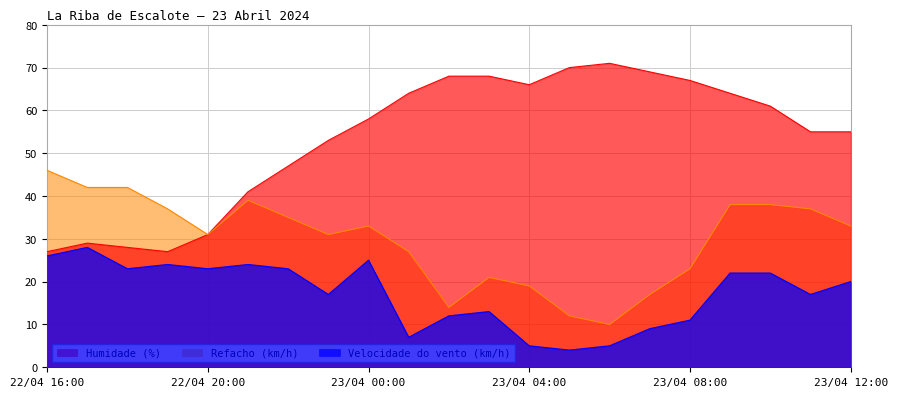

What is the difference between the Humidade (%) values at 22/04 22:00 and 22/04 19:00?

20